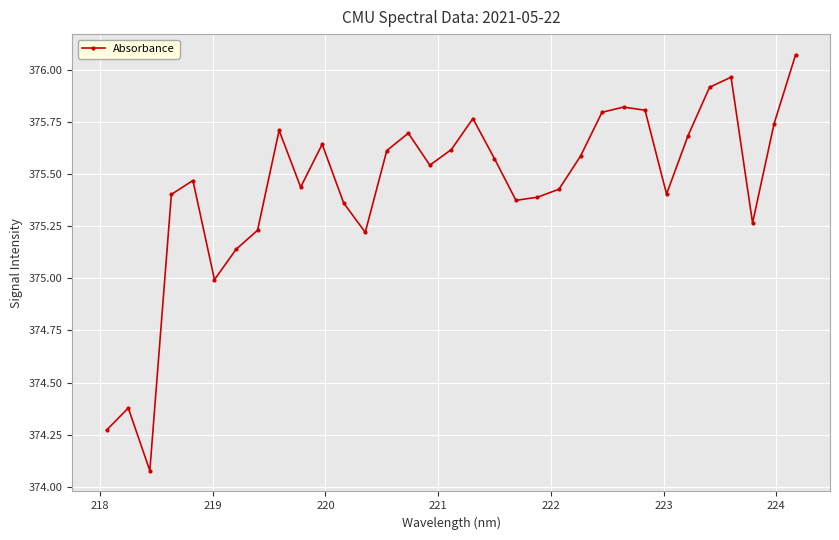

True or false: the data has more than 2 interior local peaks.

True